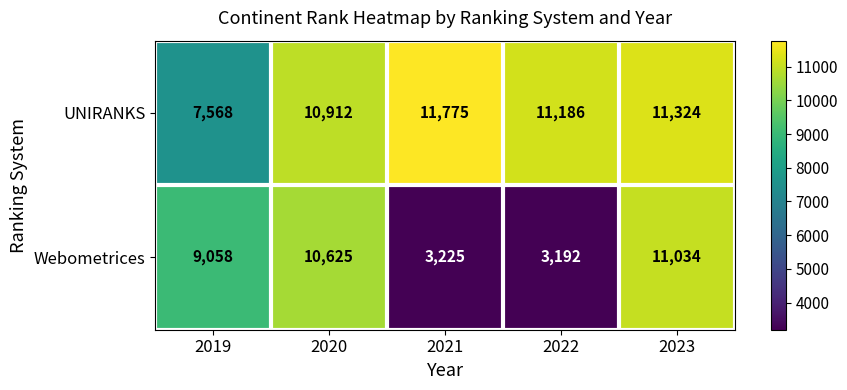

At which label does UNIRANKS first exceed 11186?

2021